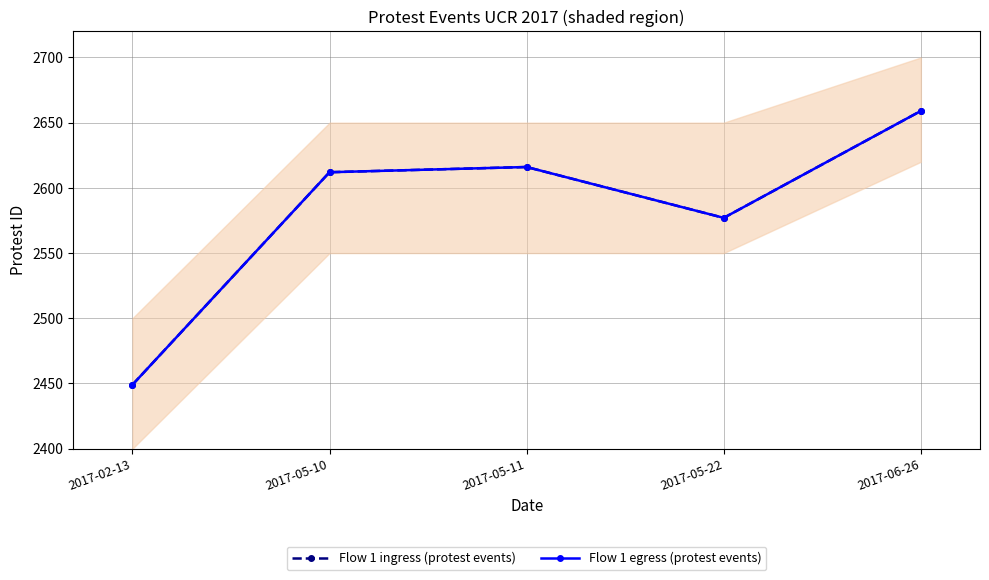

True or false: Flow 1 ingress (protest events) has more than 1 points higher than both neighbors.

False